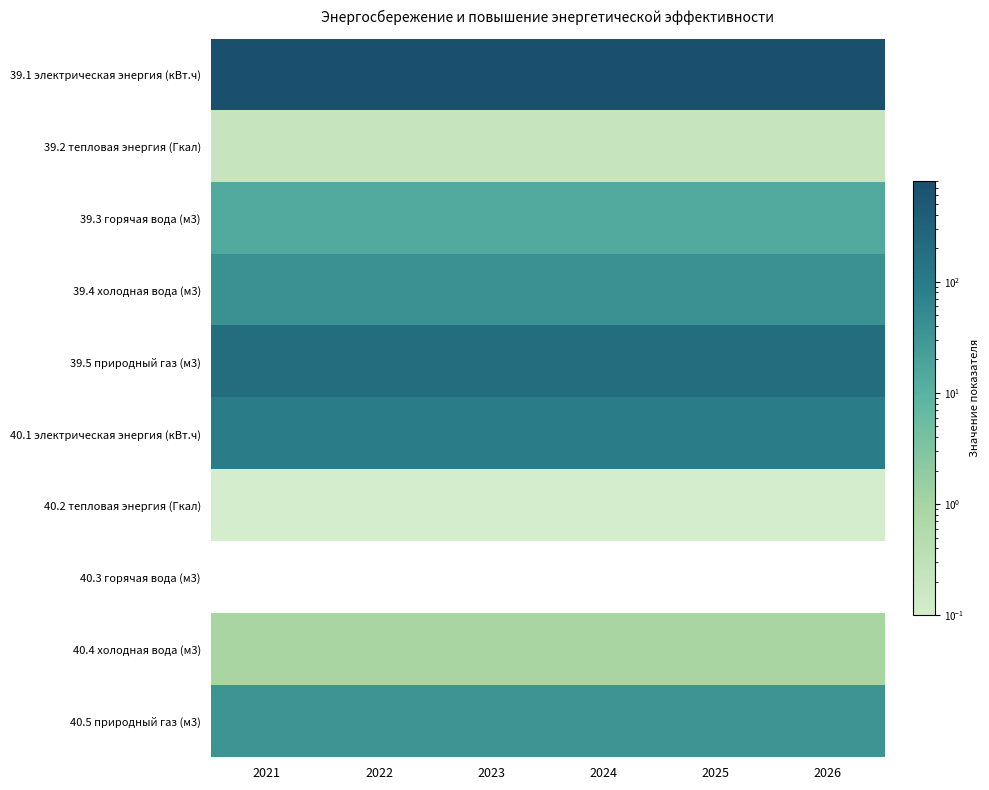

What is the spread (max minus min) of values at 2022?

804.9